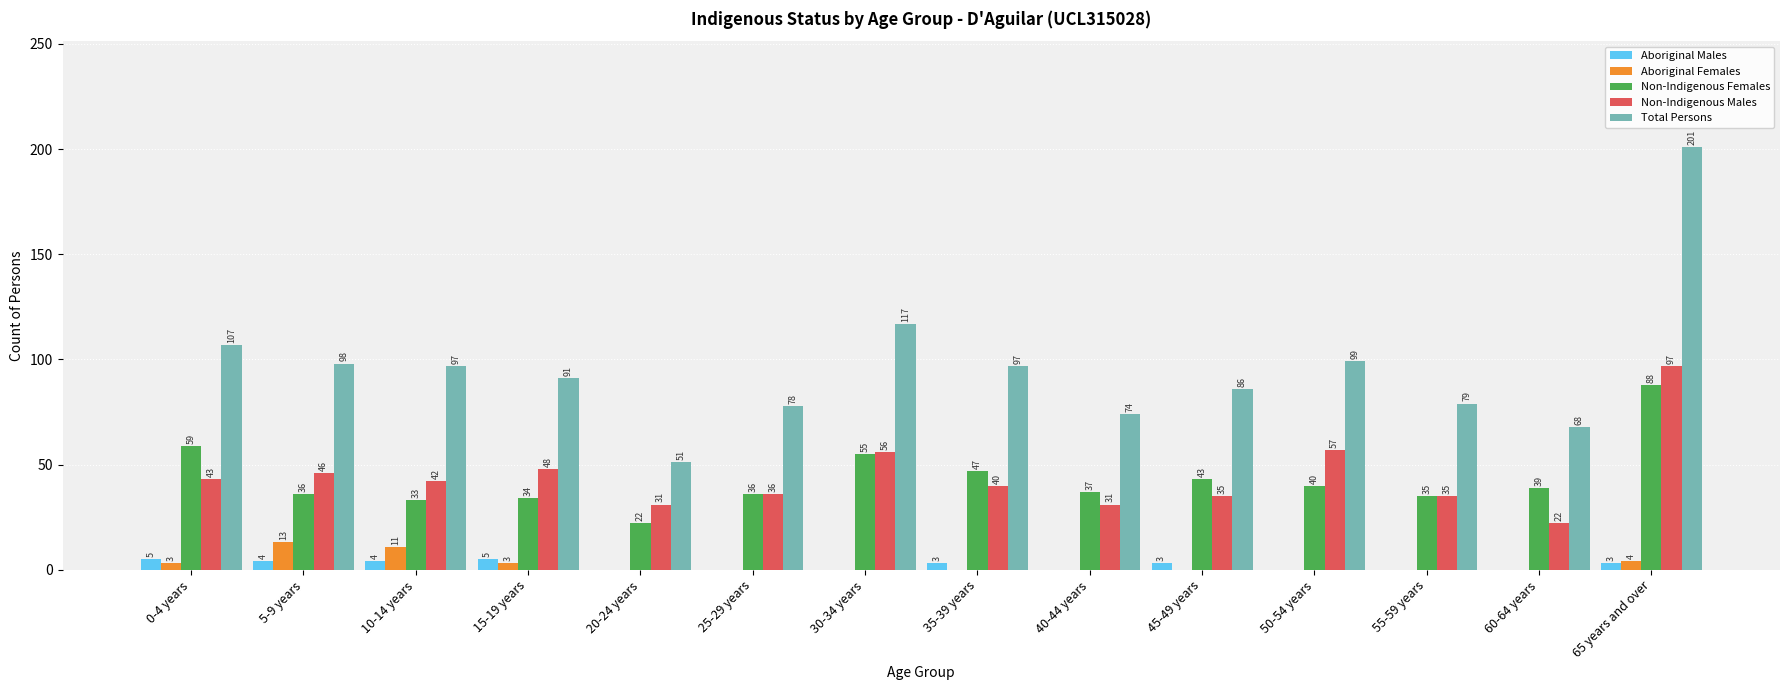

What is the highest value of the Non-Indigenous Females series?

88